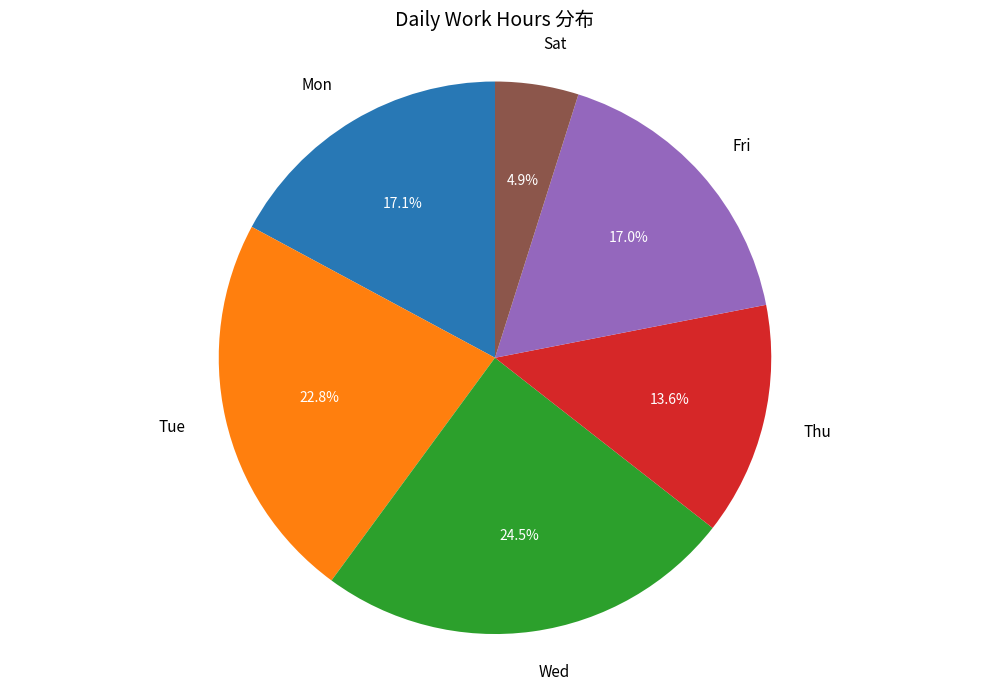

Does any single category account for the majority?

No